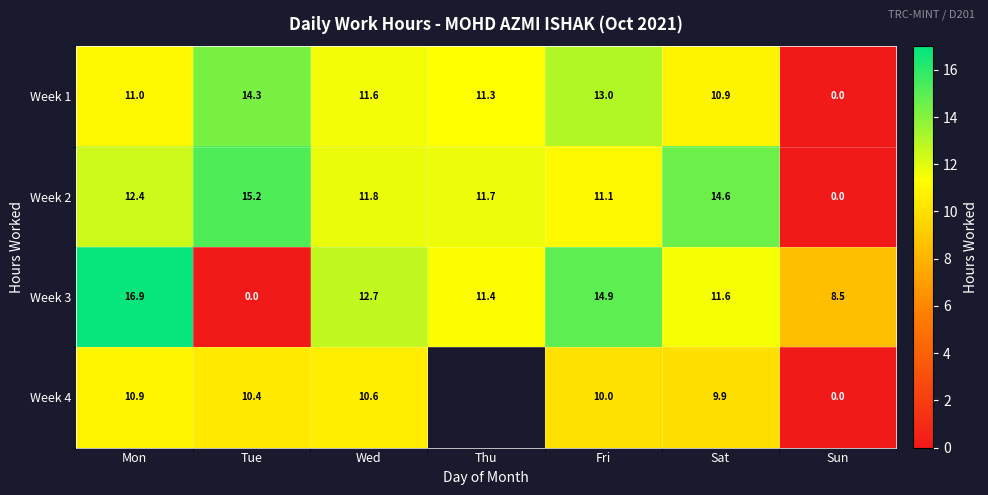

At which label does Week 2 first exceed 11?

Mon